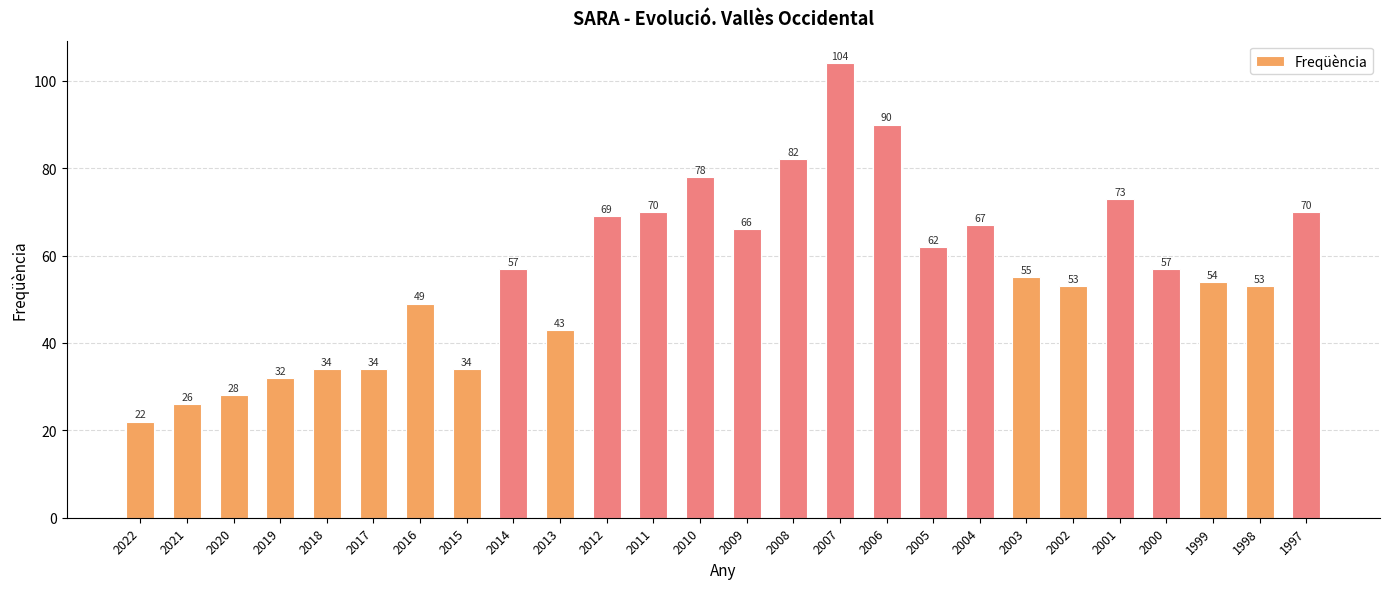

What is the value of the 3rd bar from the left?

28